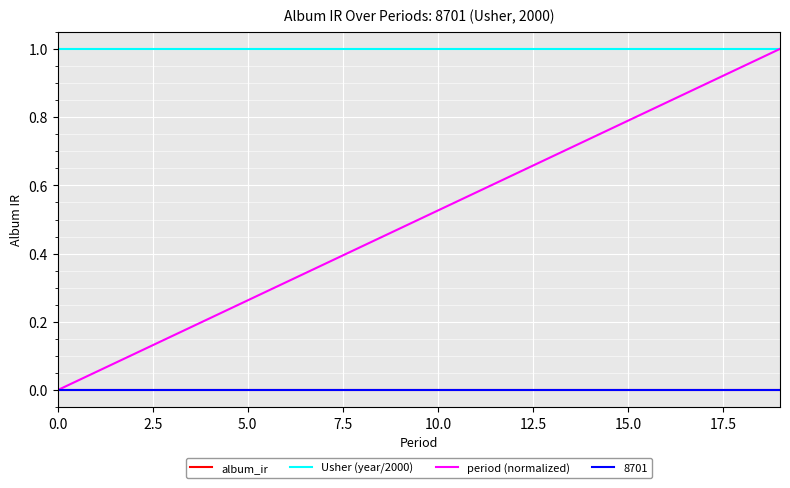

Does the chart have visible grid lines?

Yes